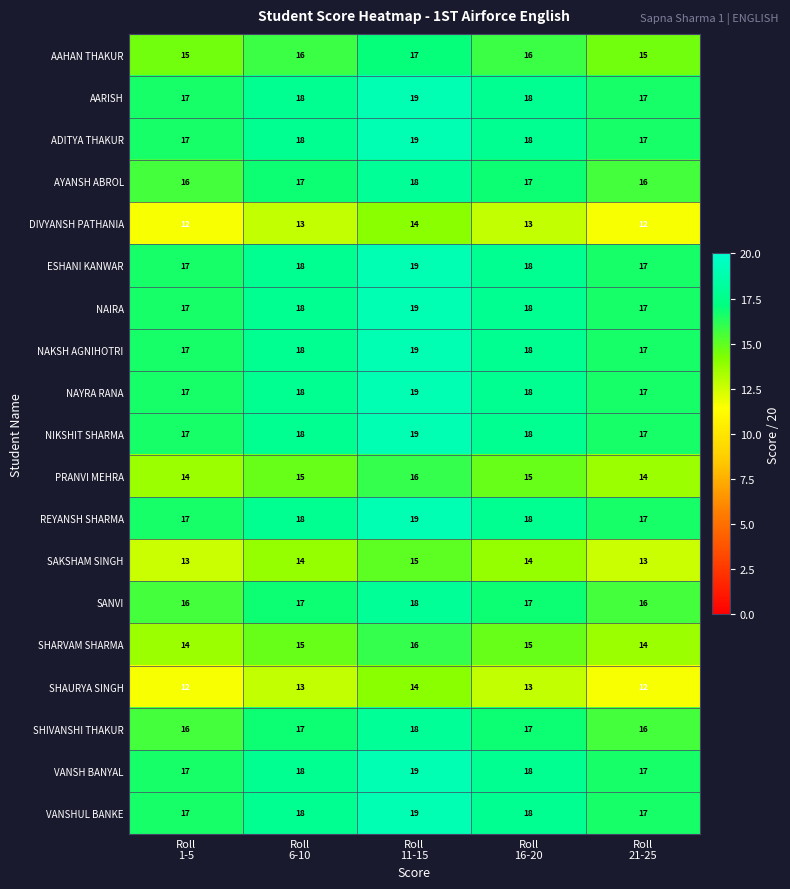

What is the minimum value shown in the chart?

12